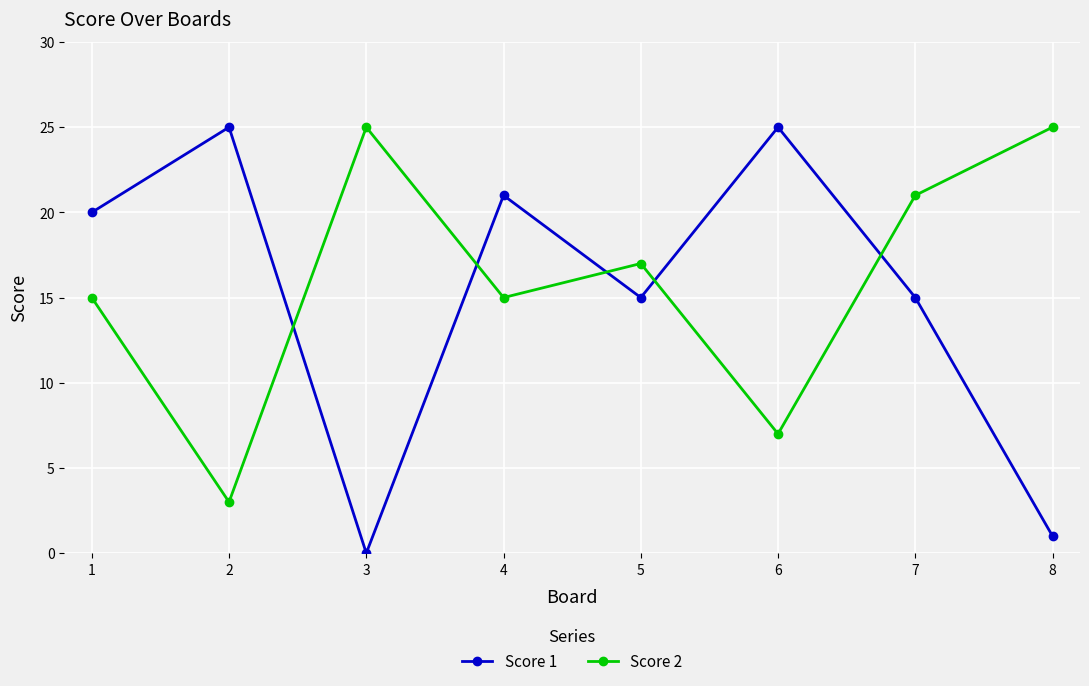

Where do Score 1 and Score 2 first cross each other?

2 and 3